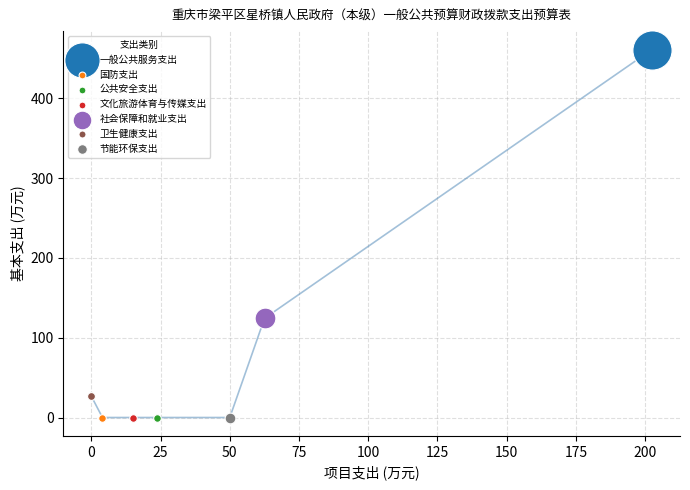

What are all the series names shown in the legend?

一般公共服务支出, 国防支出, 公共安全支出, 文化旅游体育与传媒支出, 社会保障和就业支出, 卫生健康支出, 节能环保支出